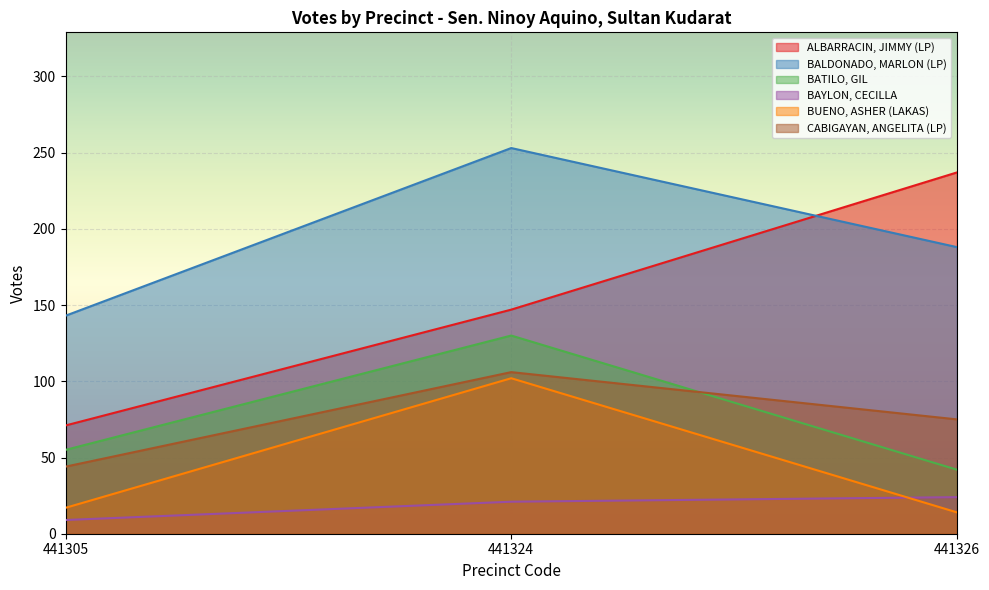

Does the chart display data point markers on the line(s)?

No